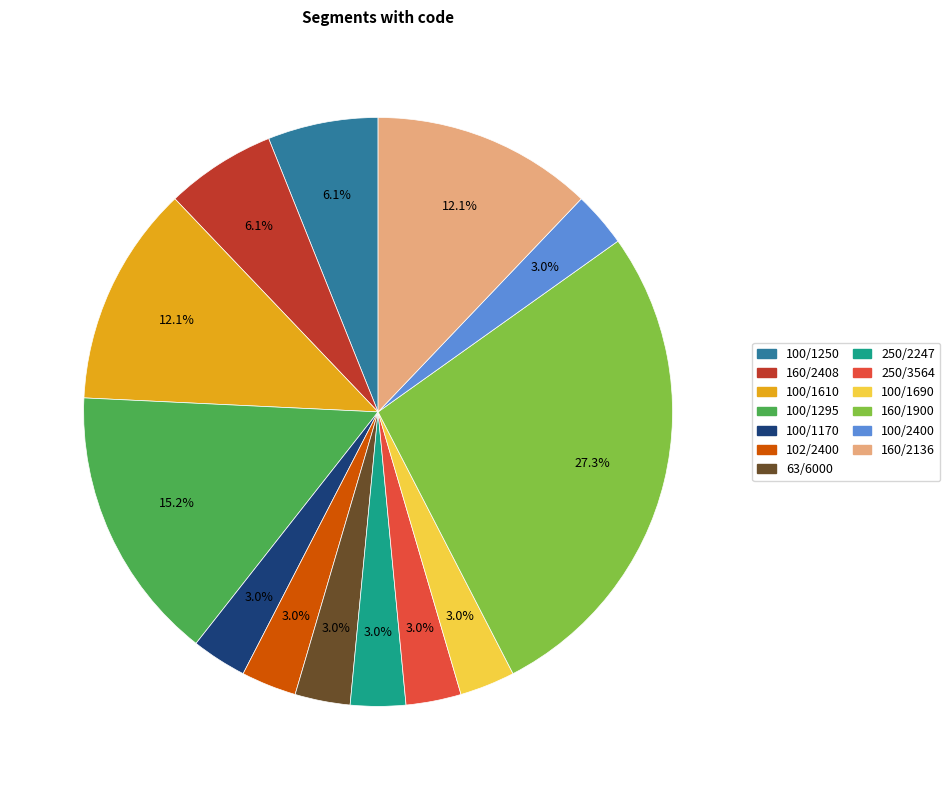

To the nearest percent, what portion does 100/1250 represent?

6%